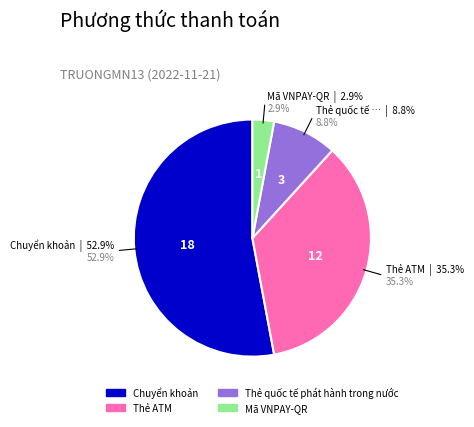

Which has a higher value, Mã VNPAY-QR or Chuyển khoản?

Chuyển khoản